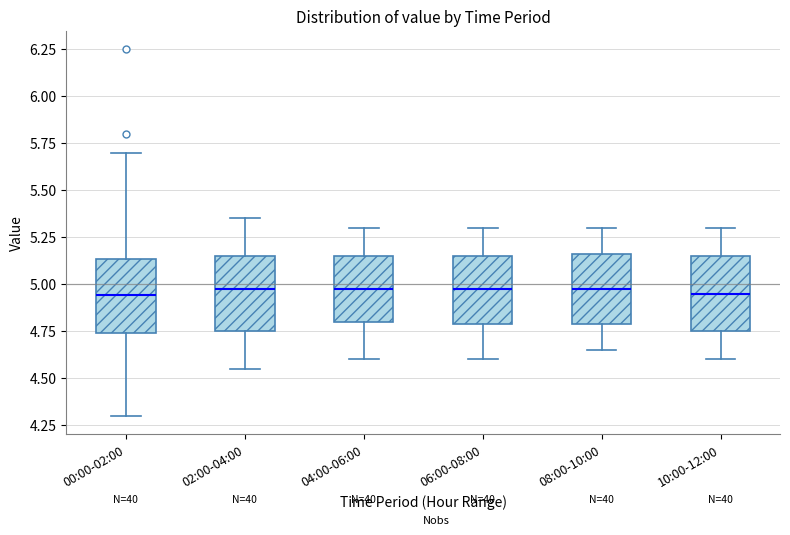

Reading left to right, transcribe this box plot: for each box, give where its median line is, the range the box spans, and where its two whiskers end, as read against the y-axis. The values are not printed on the chart, so give them approximately, as read against the axis.

00:00-02:00: median 4.95, box 4.75 to 5.15, whiskers 4.30 to 5.70
02:00-04:00: median 5.00, box 4.75 to 5.15, whiskers 4.55 to 5.35
04:00-06:00: median 5.00, box 4.80 to 5.15, whiskers 4.60 to 5.30
06:00-08:00: median 5.00, box 4.80 to 5.15, whiskers 4.60 to 5.30
08:00-10:00: median 5.00, box 4.80 to 5.15, whiskers 4.65 to 5.30
10:00-12:00: median 4.95, box 4.75 to 5.15, whiskers 4.60 to 5.30